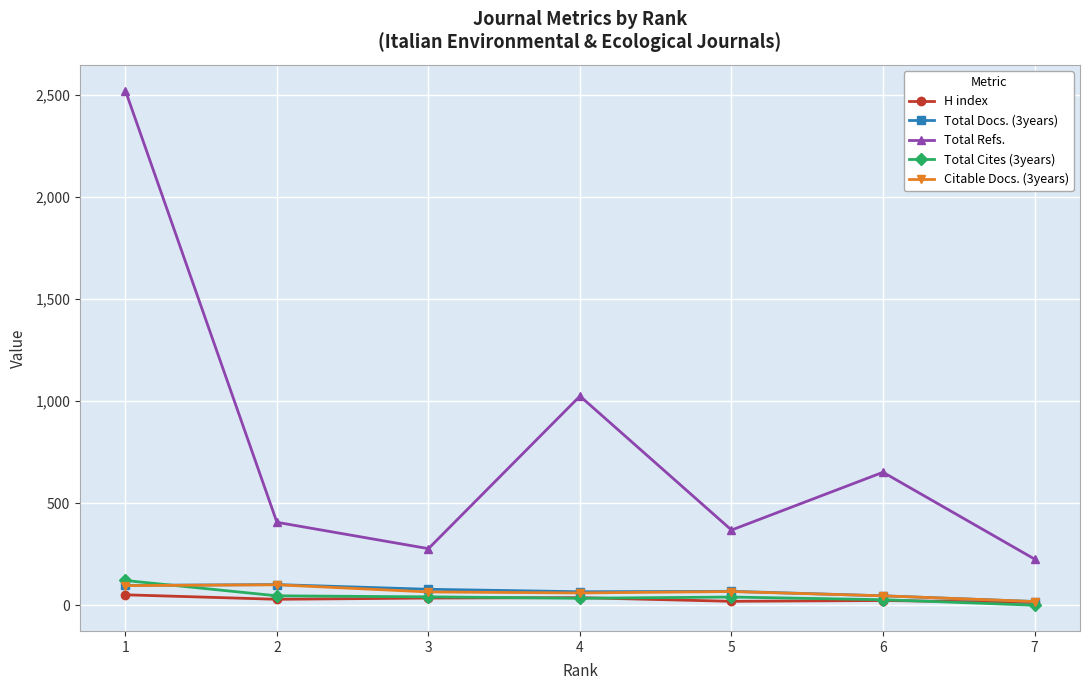

What is the difference between the Citable Docs. (3years) values at 5 and 1?

29